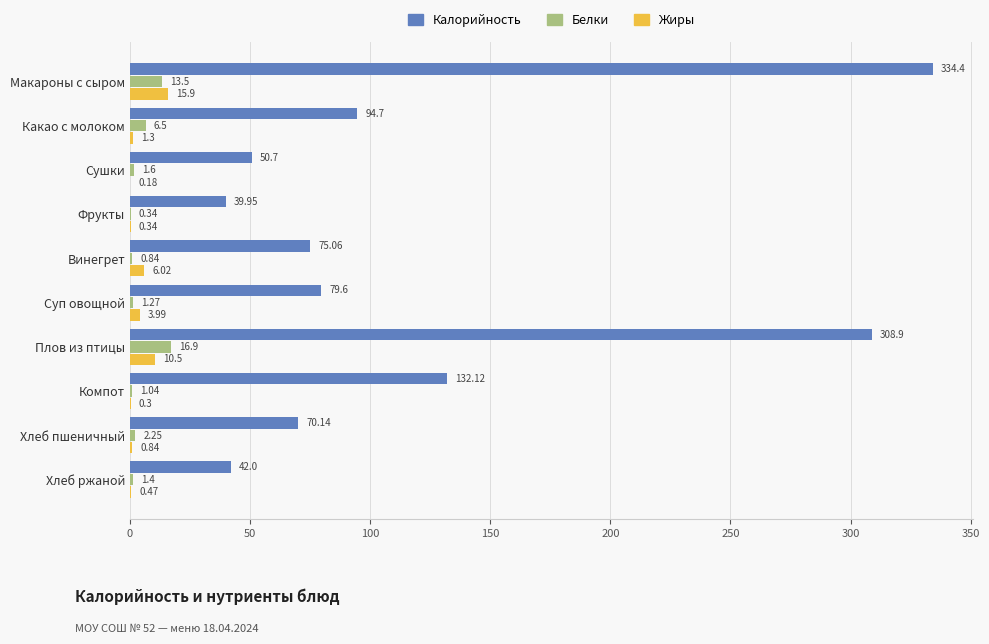

What is the total value across all series at Плов из птицы?

336.3